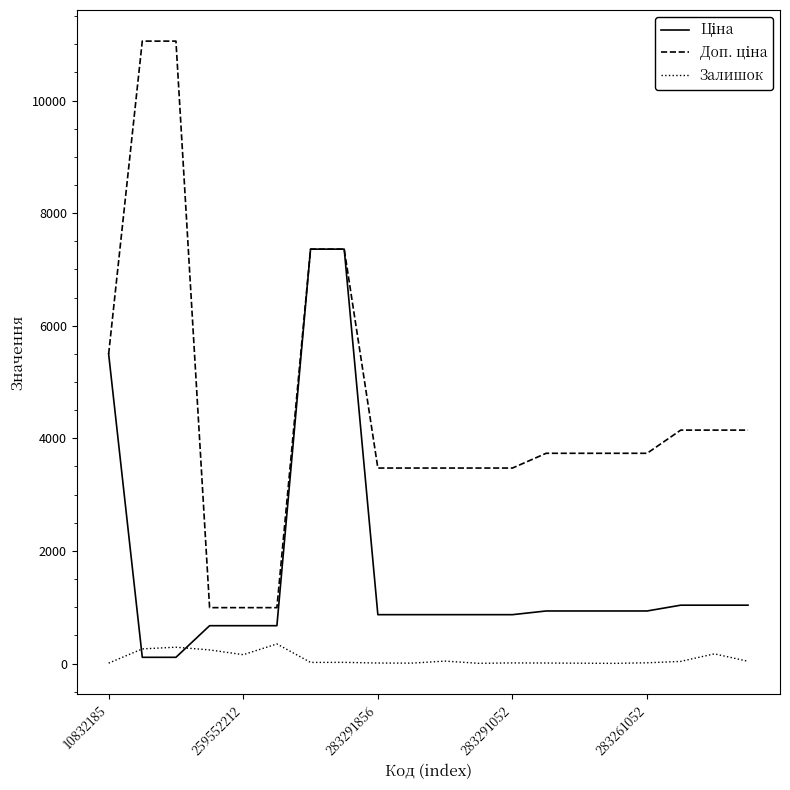

What is the maximum value shown in the chart?

11055.0